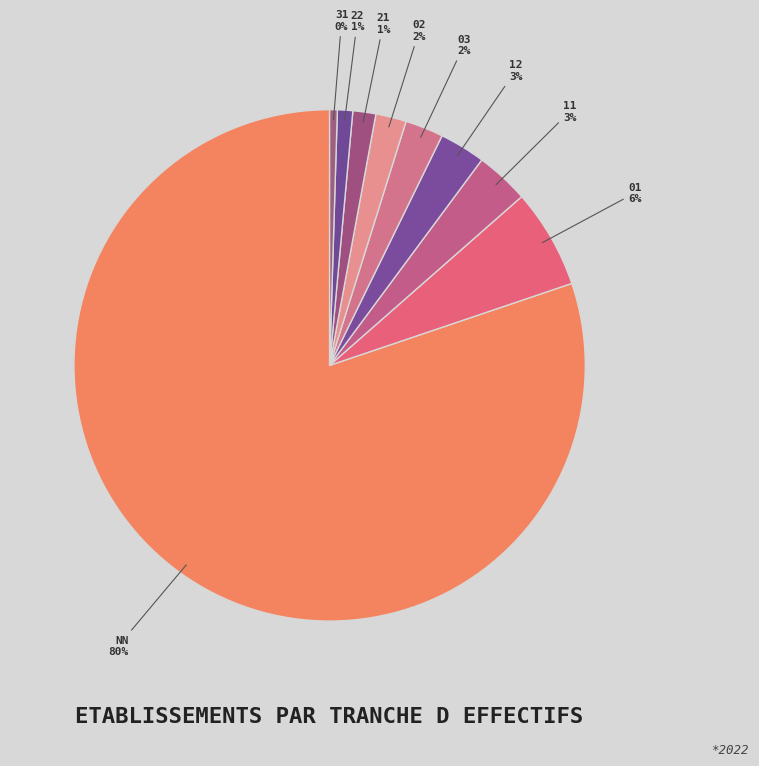

Do 02 and NN together represent more than half of the pie?

Yes